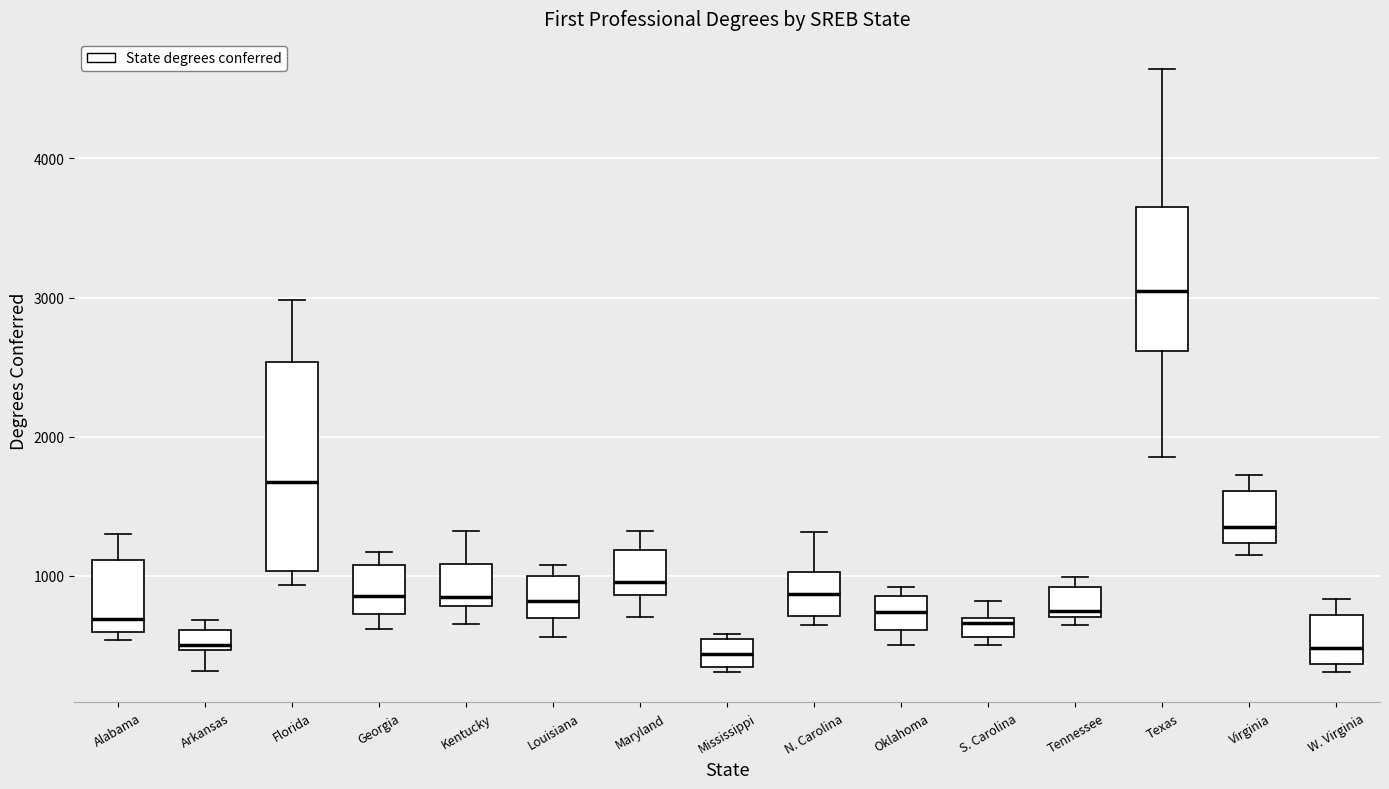

Where does the lower whisker of the box for Arkansas end on the y-axis? The values are not printed on the chart, so give them approximately, as read against the axis.

300